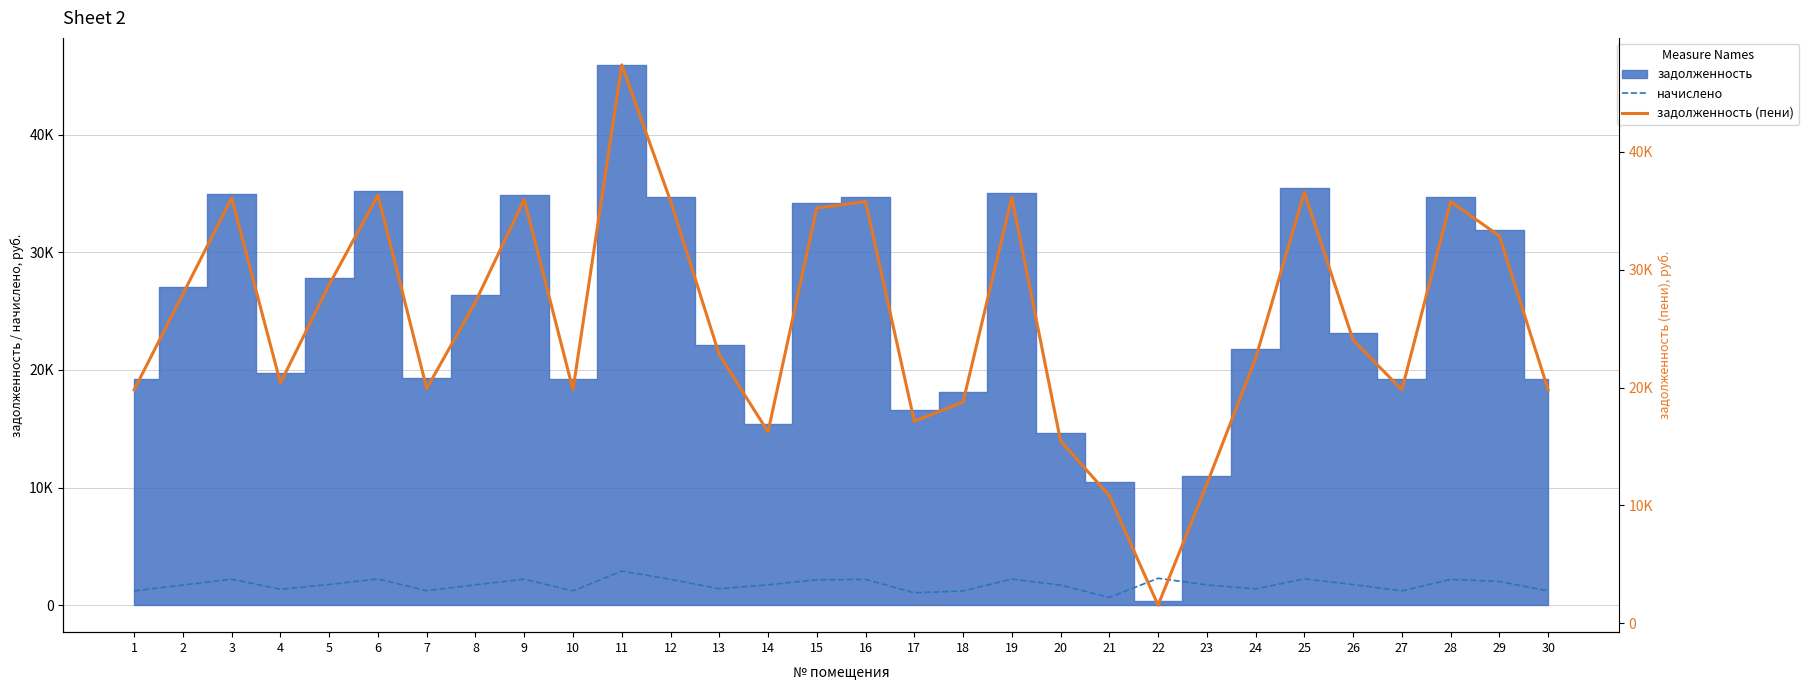

What is the value of the начислено point at the 21st from the left?

662.5